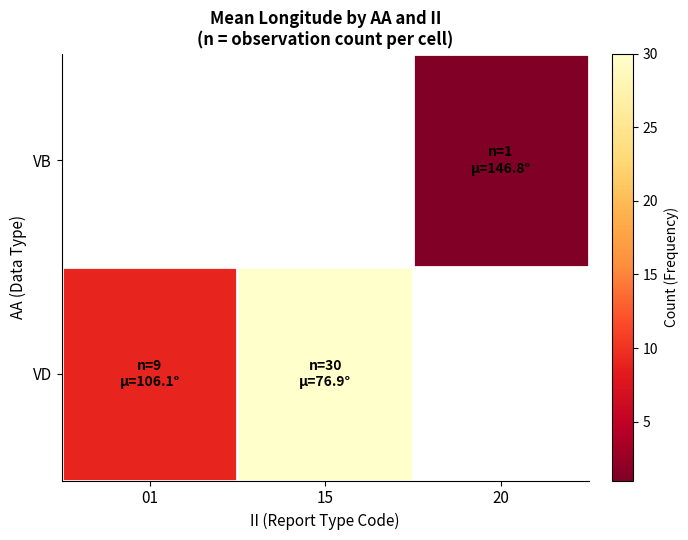

At which label is VD closest to 19?

01